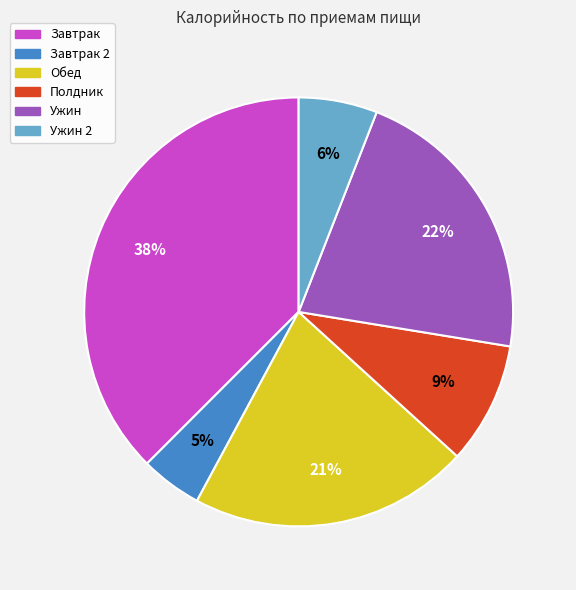

Is there any slice that represents more than half of the pie?

No